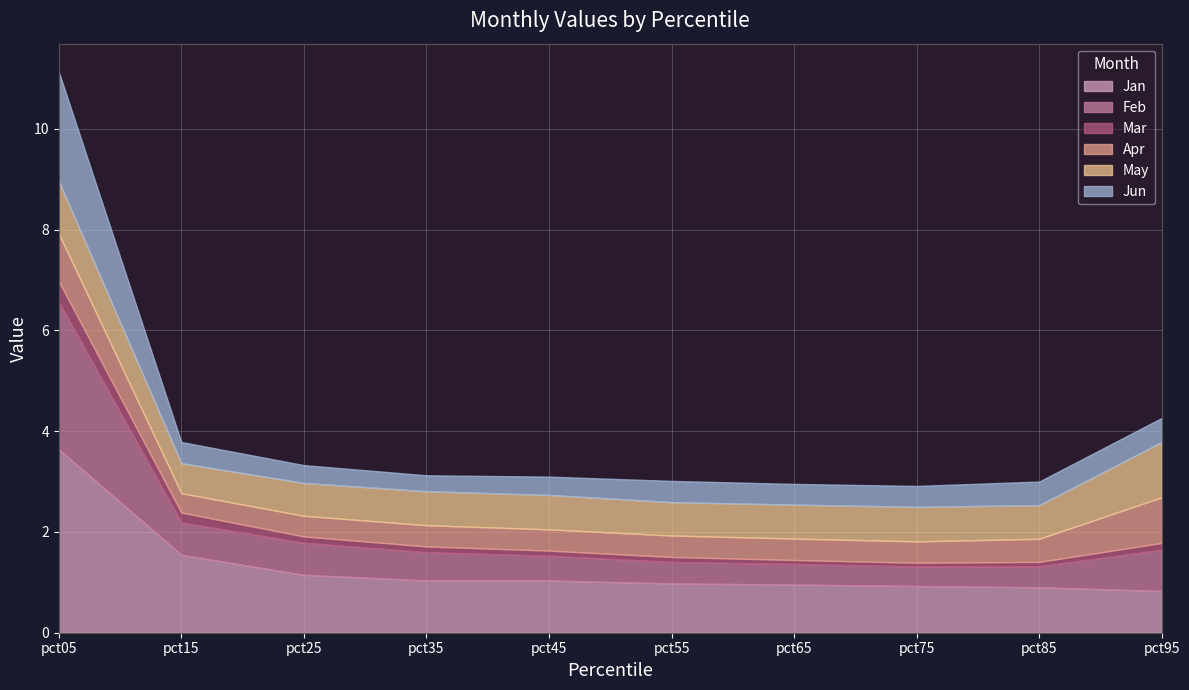

Is it true that Jun equals 0.4 at pct35?

False